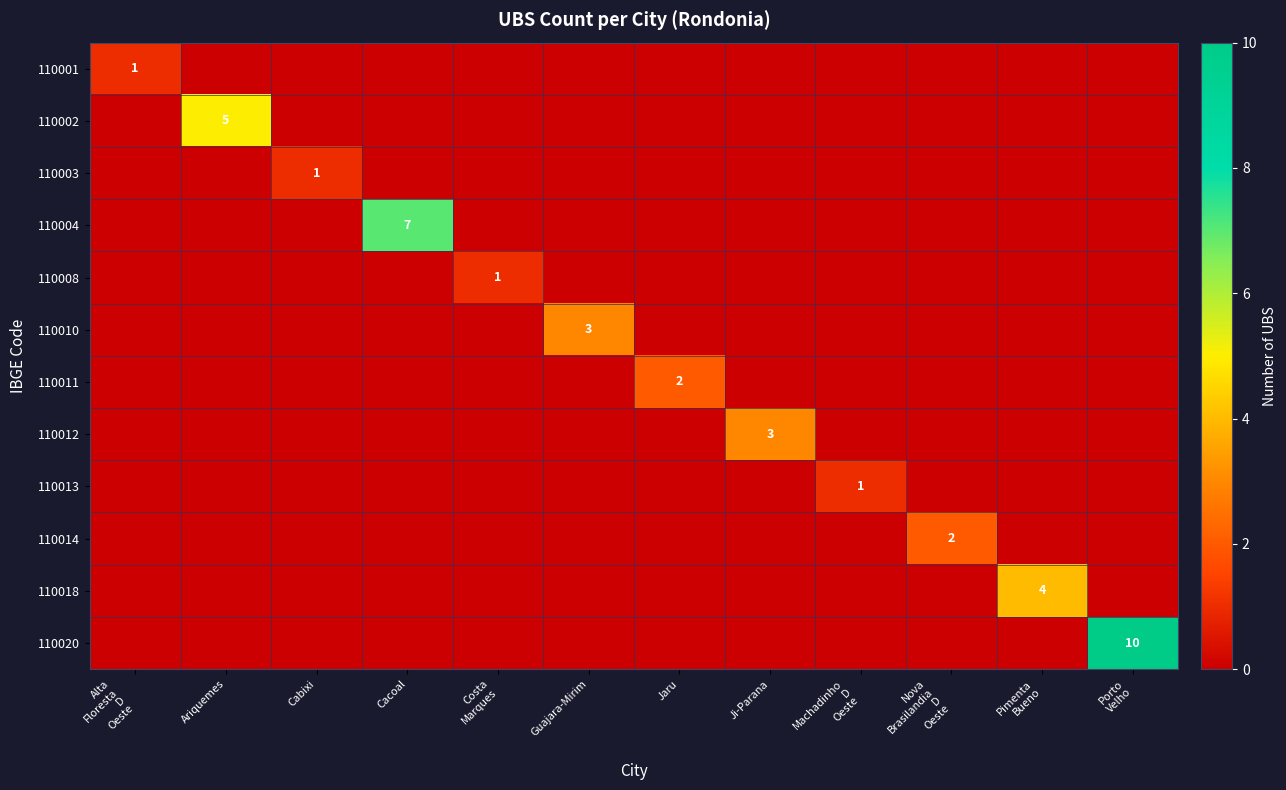

The 110003 series shows 1 at Cabixi. True or false?

True